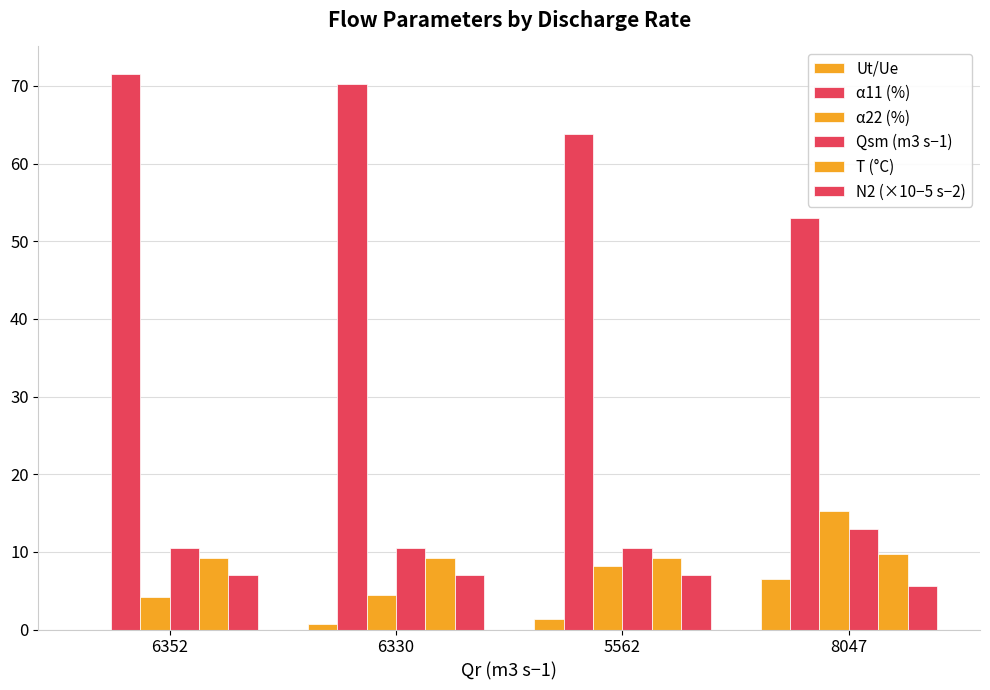

Where is N2 (×10−5 s−2) nearest to the value 6?

8047